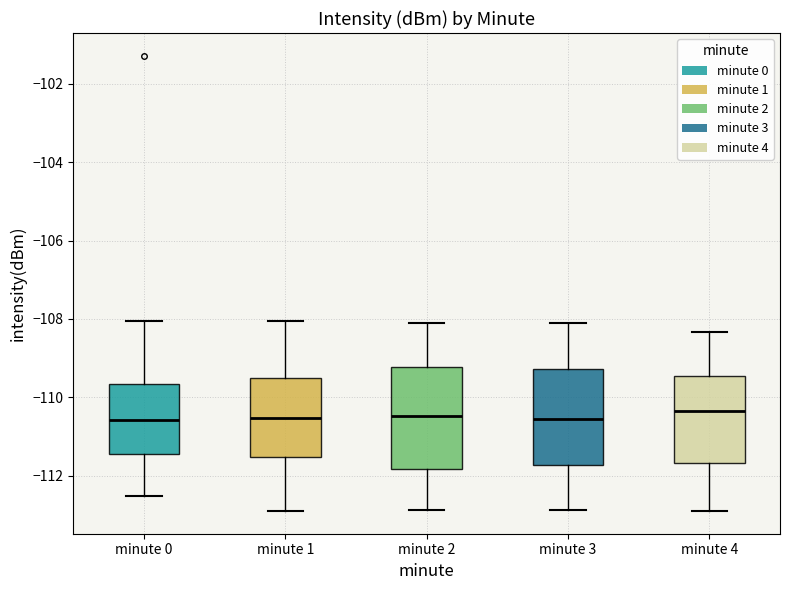

Where does the median line of the box for minute 1 sit on the y-axis? The values are not printed on the chart, so give them approximately, as read against the axis.

-110.6